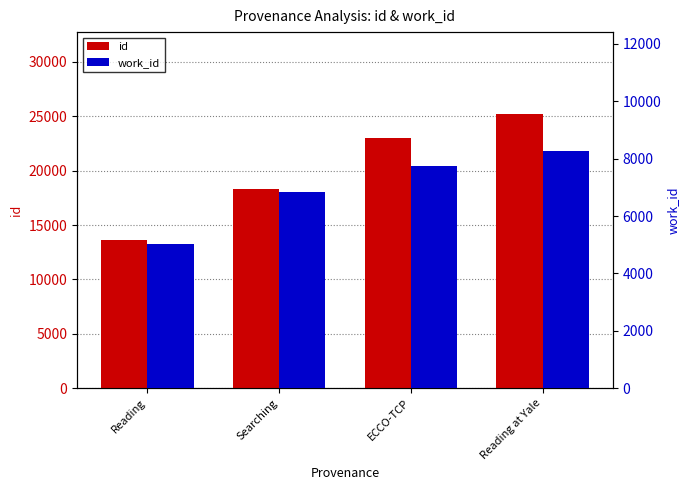

What is the label of the 3rd bar from the left?

ECCO-TCP